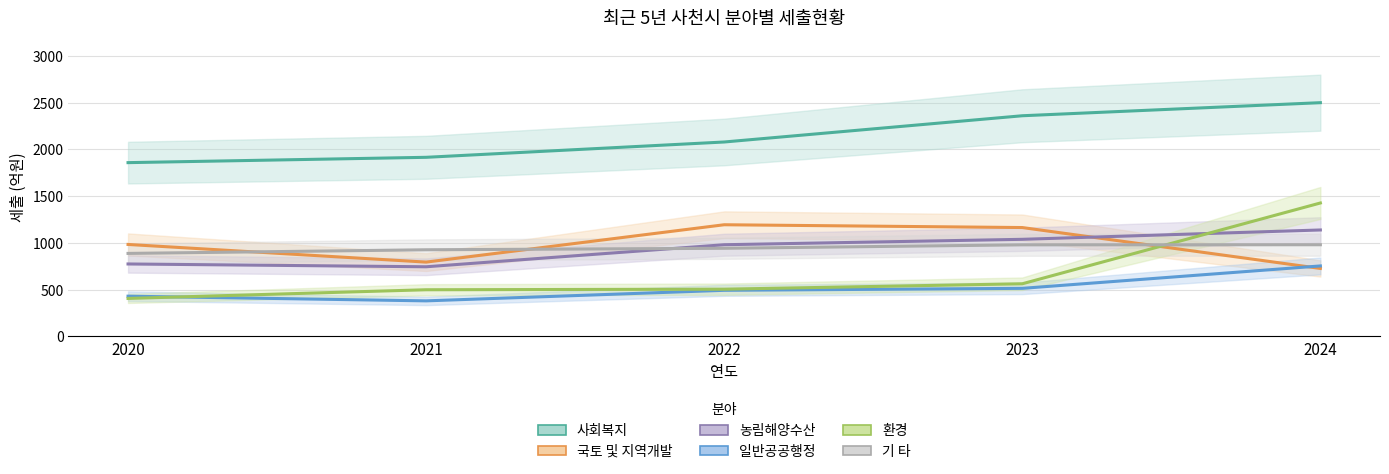

Which series has the largest total across all categories?

사회복지